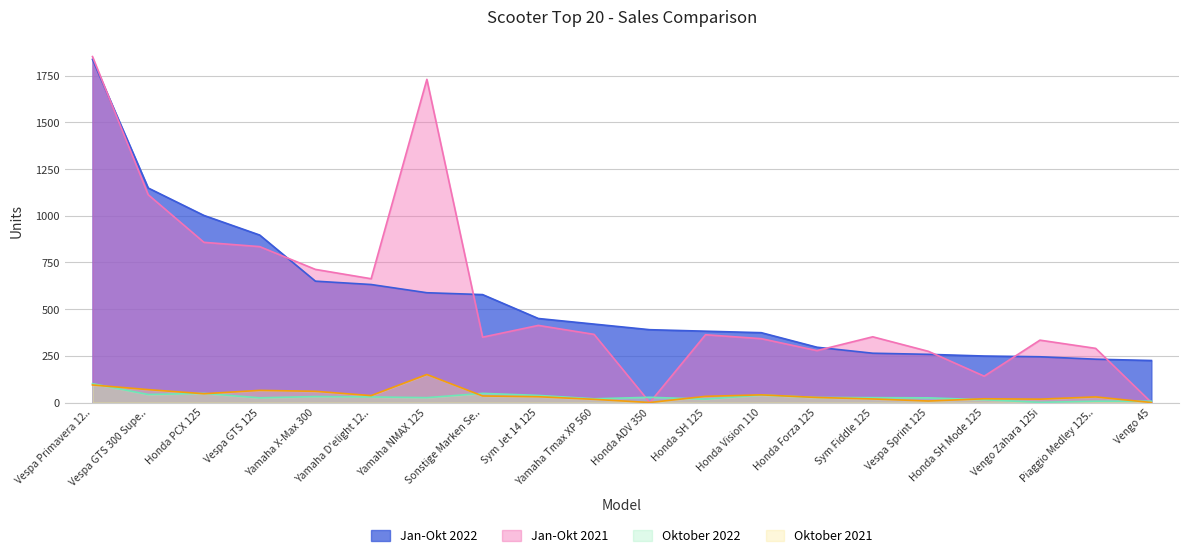

List the series in order of their peak value, lowest first.

Oktober 2022, Oktober 2021, Jan-Okt 2022, Jan-Okt 2021